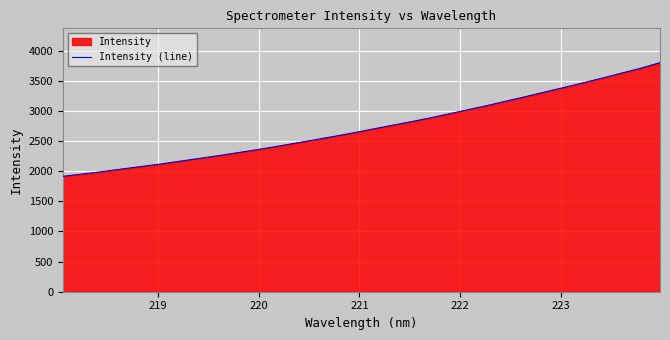

What is the difference between the maximum and minimum values?

1885.0